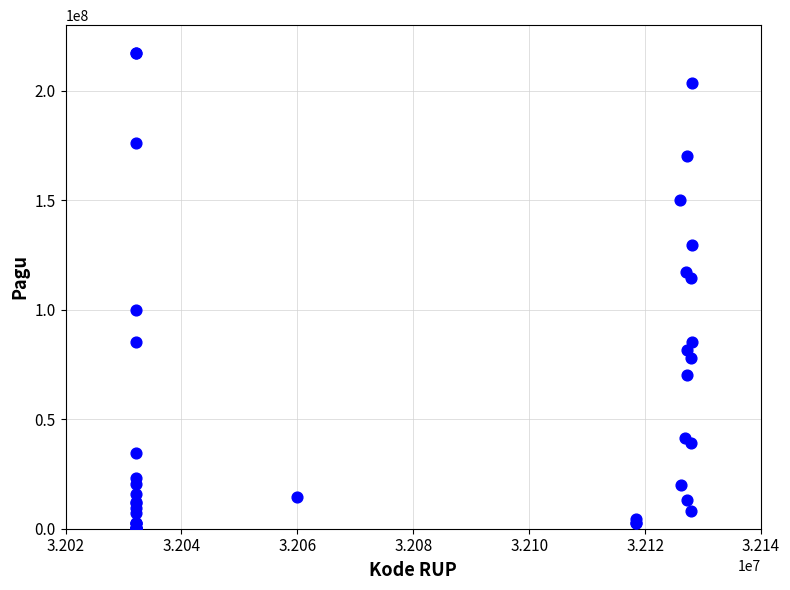

What Y value in the scatter plot is closest to 108830000?

114296000